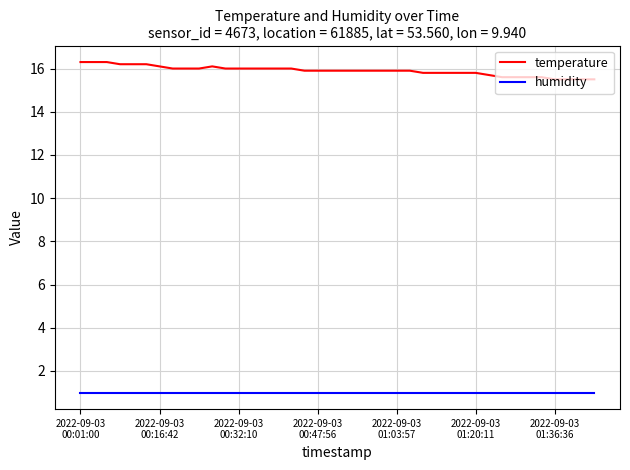

What is the lowest value of the humidity series?

1.0